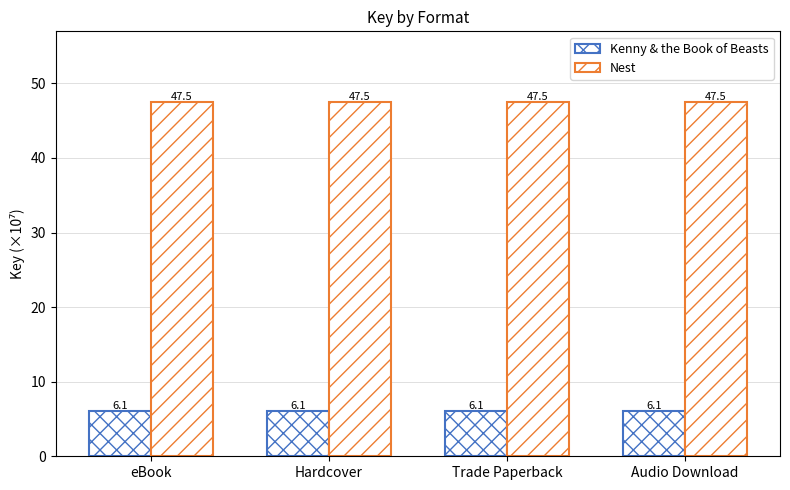

Which category has the lowest value across all series?

eBook